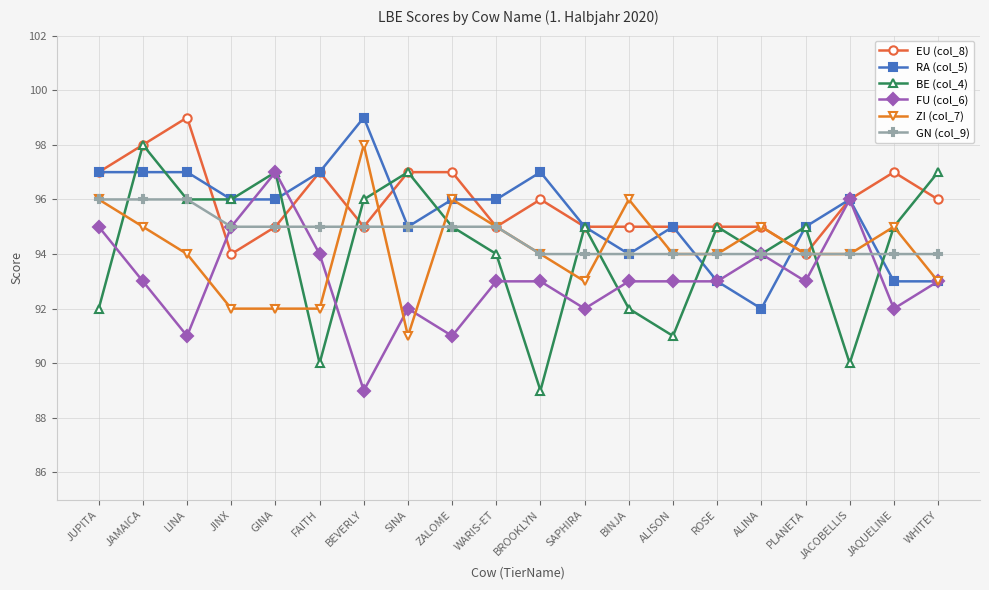

Is it true that ZI (col_7) equals 152 at LINA?

False